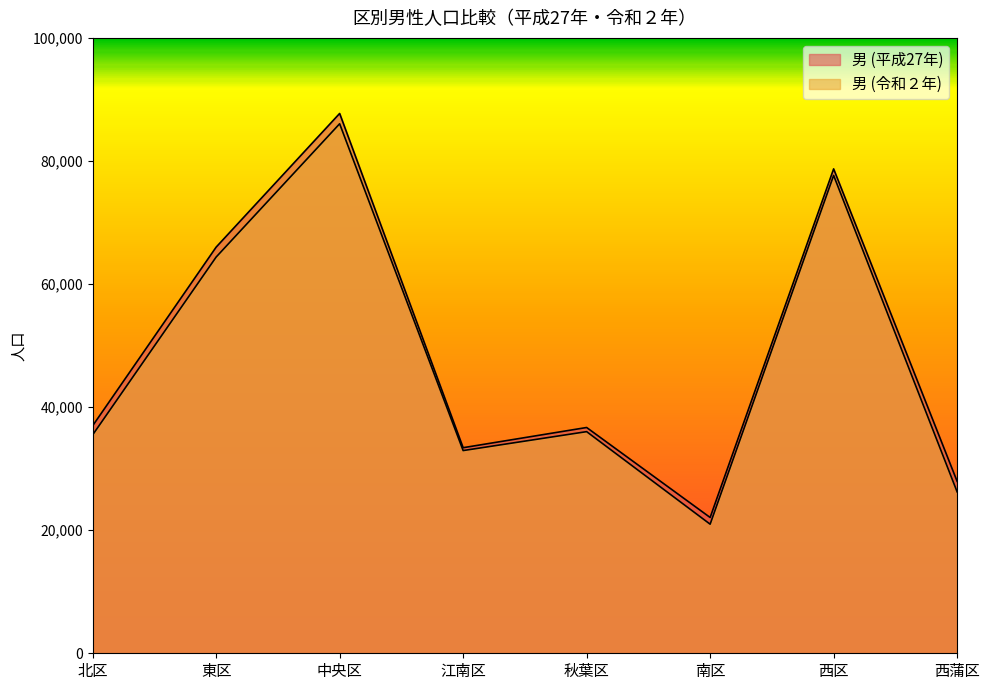

What is the value of the 男 (平成27年) point at the 7th from the left?

78714